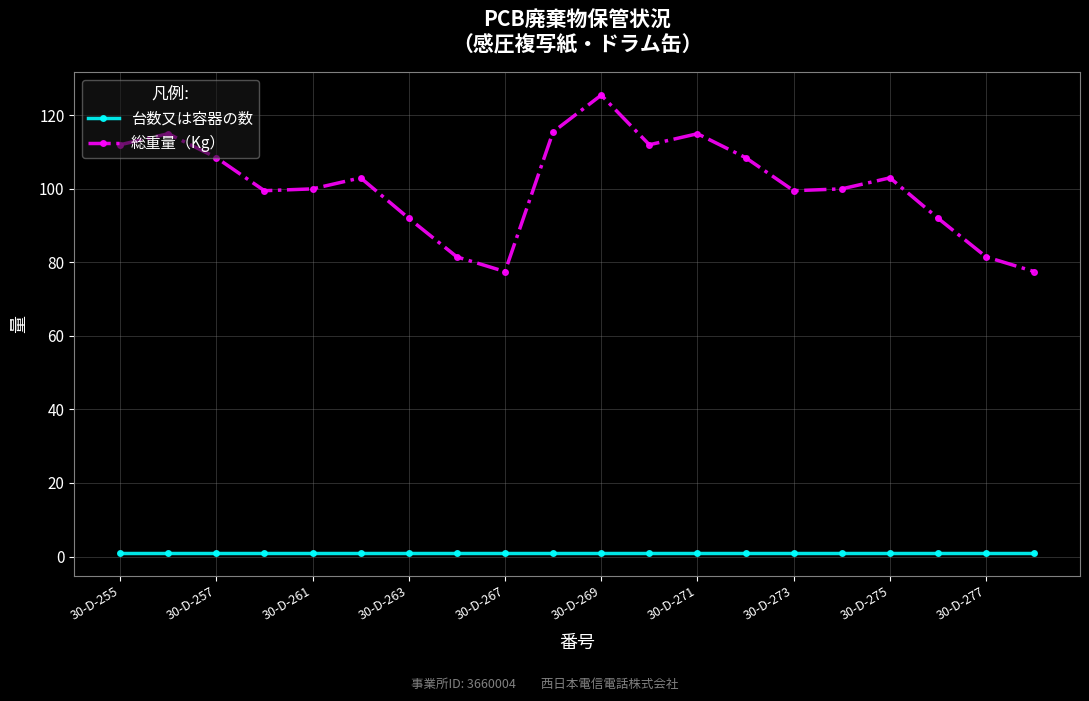

What is the value of the 総重量（Kg） point at the 9th from the left?

77.5